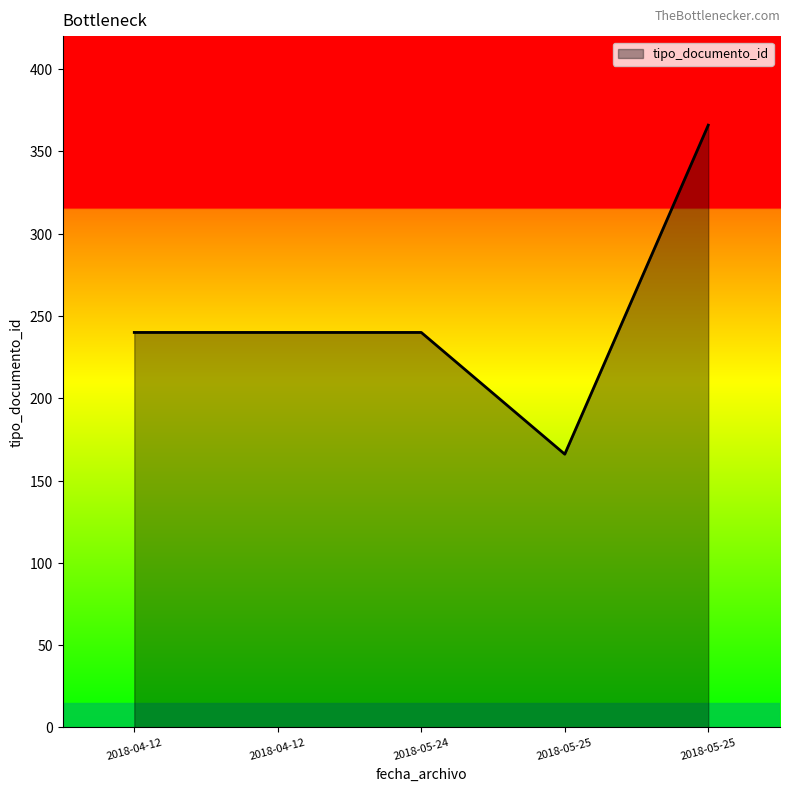

Does the chart display data point markers on the line(s)?

No